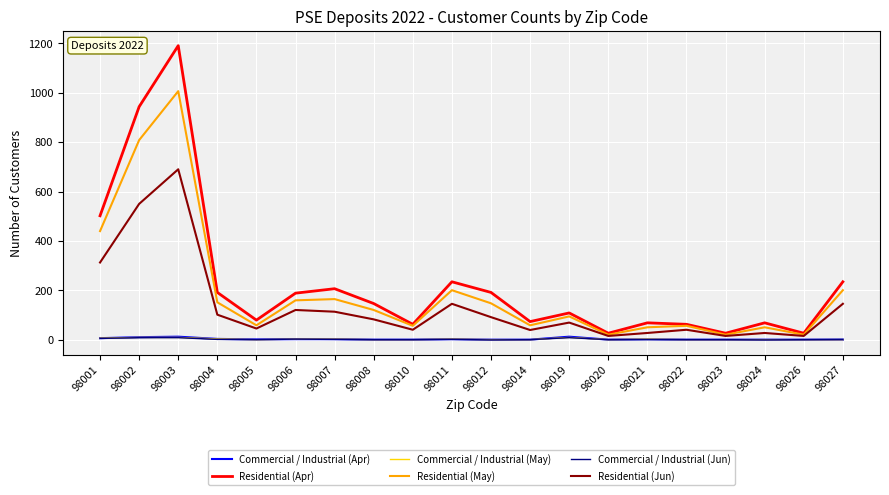

At which label is Residential (May) closest to 513?

98001